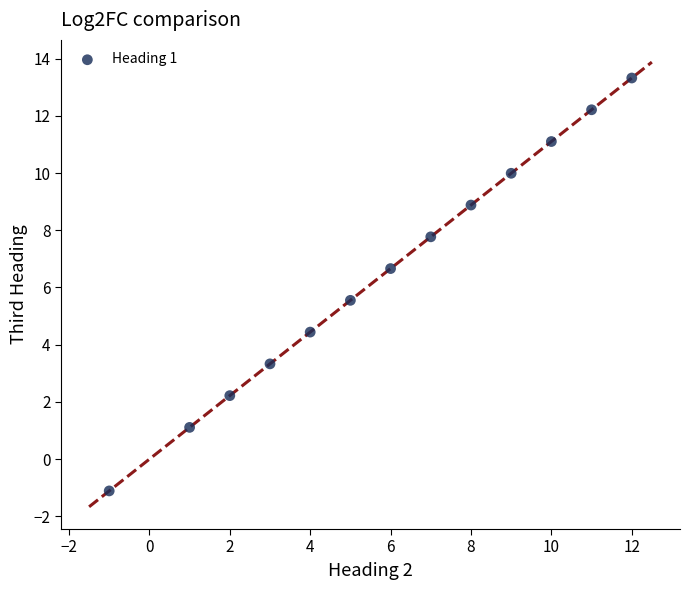

What is the range of X values (max minus min)?

13.0